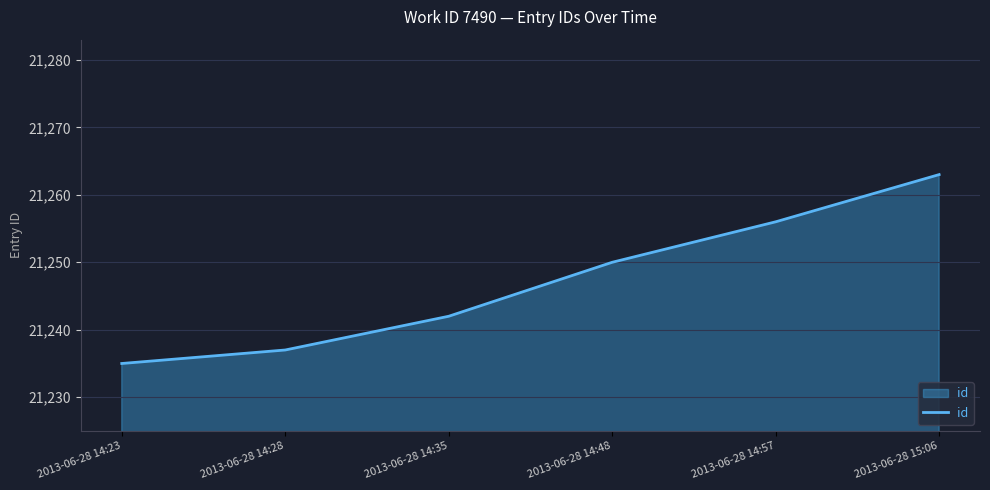

Count the number of data series in this chart.

1